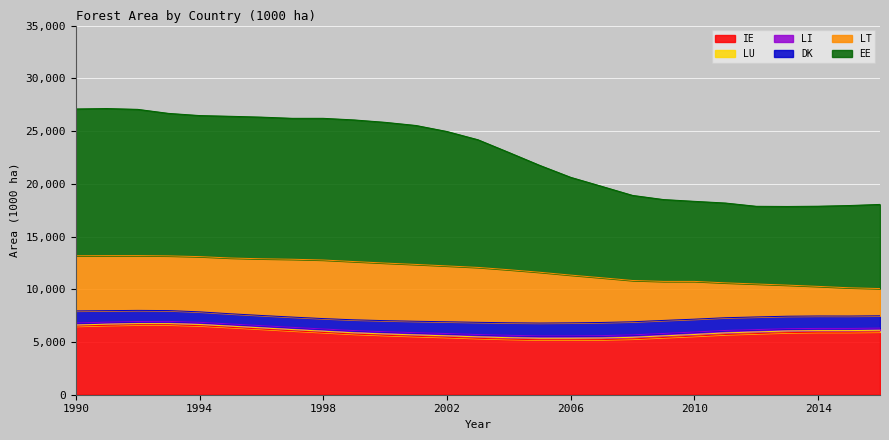

Is it true that IE equals 5926 at 2014?

True